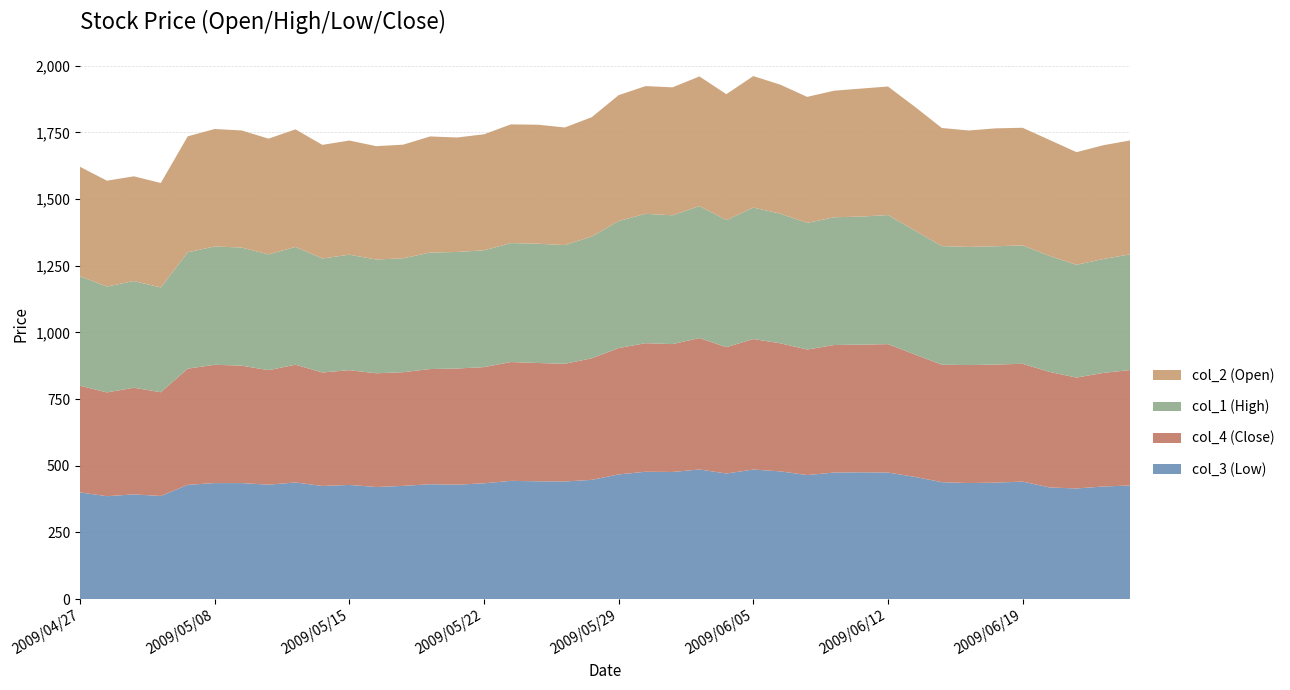

Reading right to left, extract all data points from this chart.

col_3: 2009/06/25=426.0	2009/06/24=422.2	2009/06/23=414.8	2009/06/22=418.6	2009/06/19=440.6	2009/06/18=436.6	2009/06/17=435.1	2009/06/16=438.4	2009/06/15=458.2	2009/06/12=474.5	2009/06/11=475.4	2009/06/10=474.5	2009/06/09=465.0	2009/06/08=479.0	2009/06/05=485.7	2009/06/04=470.9	2009/06/03=486.0	2009/06/02=476.6	2009/06/01=477.5	2009/05/29=467.4	2009/05/28=447.0	2009/05/27=441.0	2009/05/26=441.7	2009/05/25=443.3	2009/05/22=434.1	2009/05/21=429.0	2009/05/20=430.6	2009/05/19=424.5	2009/05/18=420.3	2009/05/15=428.0	2009/05/14=424.1	2009/05/13=437.3	2009/05/12=429.0	2009/05/11=435.0	2009/05/08=435.0	2009/05/07=428.4	2009/05/01=386.6	2009/04/30=392.6	2009/04/28=385.8	2009/04/27=400.0
col_4: 2009/06/25=432.9	2009/06/24=426.0	2009/06/23=415.7	2009/06/22=433.2	2009/06/19=441.6	2009/06/18=442.7	2009/06/17=442.3	2009/06/16=440.5	2009/06/15=458.8	2009/06/12=481.4	2009/06/11=478.7	2009/06/10=478.1	2009/06/09=470.7	2009/06/08=480.1	2009/06/05=489.3	2009/06/04=473.7	2009/06/03=492.6	2009/06/02=479.4	2009/06/01=482.0	2009/05/29=473.7	2009/05/28=455.7	2009/05/27=441.3	2009/05/26=443.5	2009/05/25=445.5	2009/05/22=435.6	2009/05/21=435.5	2009/05/20=431.9	2009/05/19=426.2	2009/05/18=426.3	2009/05/15=430.3	2009/05/14=425.5	2009/05/13=441.5	2009/05/12=429.3	2009/05/11=440.3	2009/05/08=443.5	2009/05/07=435.7	2009/05/01=388.9	2009/04/30=399.9	2009/04/28=389.1	2009/04/27=400.0
col_1: 2009/06/25=433.9	2009/06/24=426.9	2009/06/23=422.9	2009/06/22=434.8	2009/06/19=443.9	2009/06/18=443.6	2009/06/17=443.0	2009/06/16=444.4	2009/06/15=464.8	2009/06/12=483.9	2009/06/11=480.0	2009/06/10=479.0	2009/06/09=474.8	2009/06/08=485.9	2009/06/05=493.0	2009/06/04=476.4	2009/06/03=495.0	2009/06/02=482.9	2009/06/01=485.0	2009/05/29=476.5	2009/05/28=456.7	2009/05/27=444.9	2009/05/26=447.3	2009/05/25=446.0	2009/05/22=437.9	2009/05/21=437.0	2009/05/20=436.6	2009/05/19=427.2	2009/05/18=426.5	2009/05/15=433.0	2009/05/14=427.4	2009/05/13=441.5	2009/05/12=434.0	2009/05/11=442.8	2009/05/08=443.5	2009/05/07=436.2	2009/05/01=392.8	2009/04/30=400.0	2009/04/28=396.9	2009/04/27=410.4
col_2: 2009/06/25=427.1	2009/06/24=426.6	2009/06/23=422.2	2009/06/22=434.8	2009/06/19=441.0	2009/06/18=442.0	2009/06/17=436.5	2009/06/16=443.0	2009/06/15=464.0	2009/06/12=482.0	2009/06/11=479.9	2009/06/10=474.5	2009/06/09=472.4	2009/06/08=483.8	2009/06/05=492.9	2009/06/04=472.1	2009/06/03=486.0	2009/06/02=479.8	2009/06/01=478.8	2009/05/29=471.8	2009/05/28=447.3	2009/05/27=441.0	2009/05/26=446.1	2009/05/25=445.0	2009/05/22=435.0	2009/05/21=429.1	2009/05/20=435.5	2009/05/19=425.9	2009/05/18=425.0	2009/05/15=428.0	2009/05/14=426.0	2009/05/13=440.9	2009/05/12=434.0	2009/05/11=439.0	2009/05/08=440.5	2009/05/07=434.7	2009/05/01=391.7	2009/04/30=392.6	2009/04/28=396.9	2009/04/27=410.4